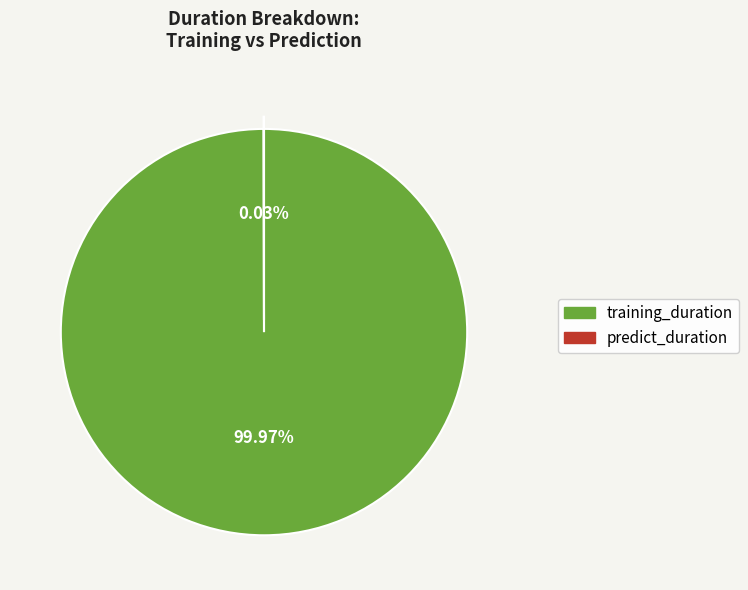

The training_duration slice represents 100% of the pie. True or false?

True